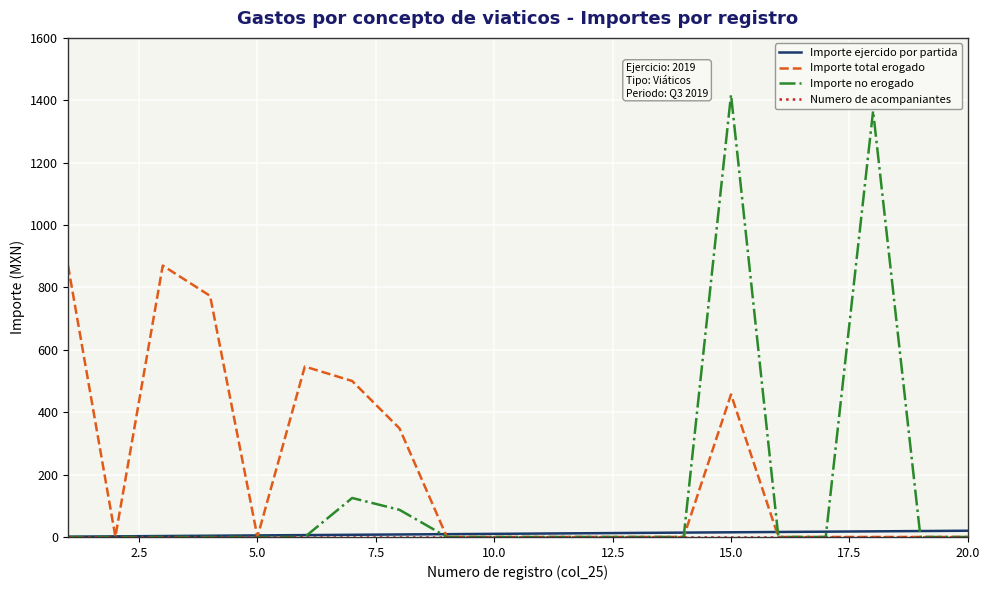

Which series has the widest spread of values?

Importe no erogado